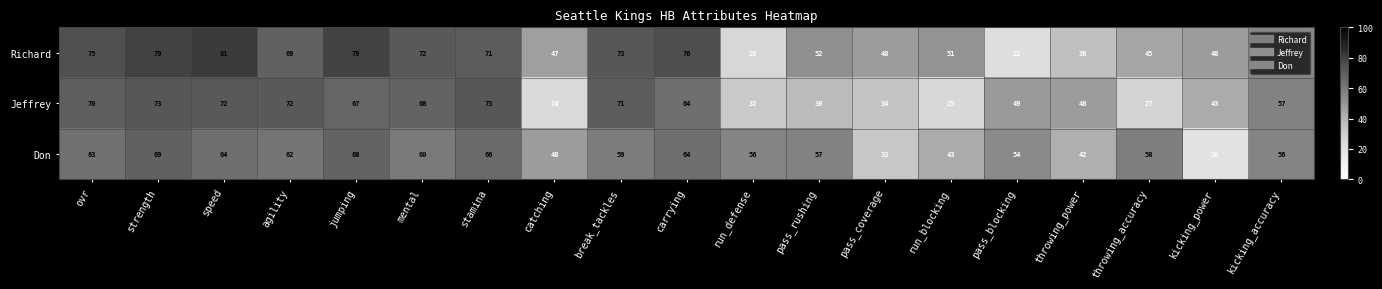

At how many categories does at least one series exceed 52?

14